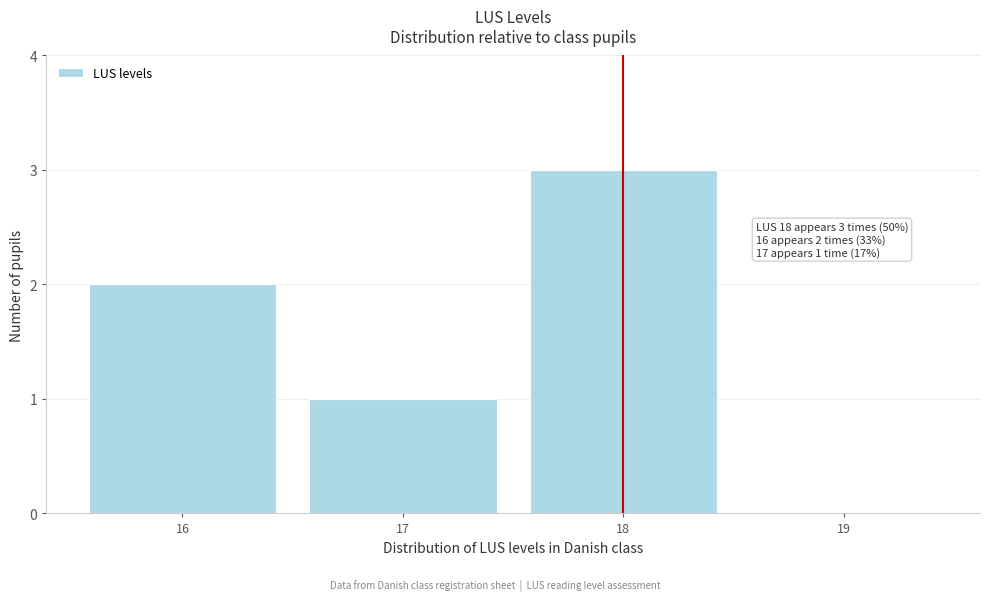

Over which range of the x-axis is the bar tallest?

17.5 to 18.5